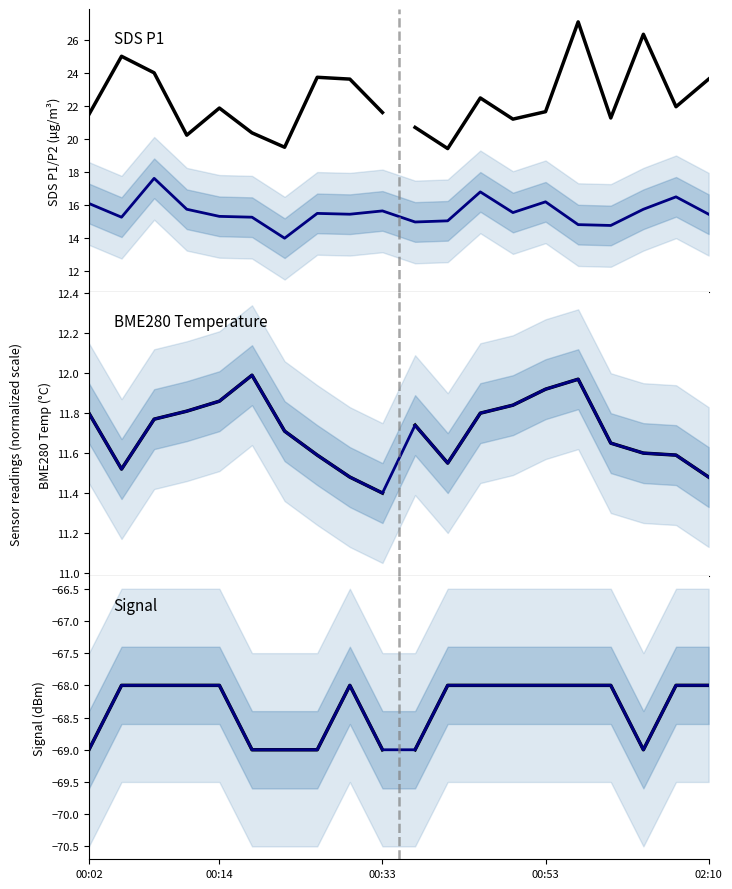

What is the value of the Signal point at the 4th from the left?

-68.0